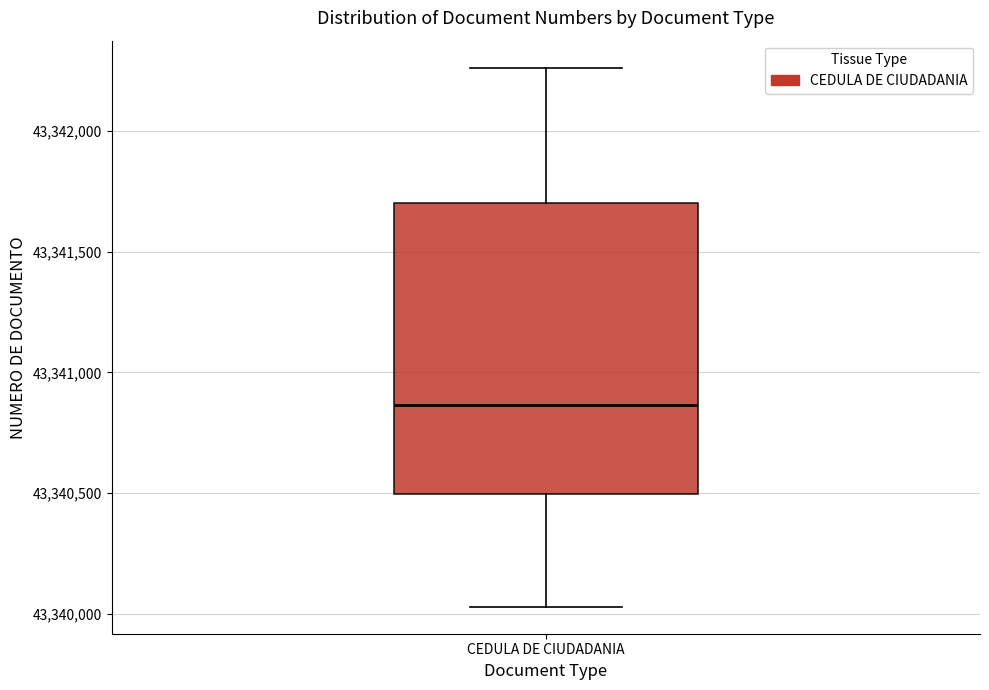

Transcribe this box plot: give where the median line is, the range the box spans, and where the two whiskers end, as read against the y-axis. The values are not printed on the chart, so give them approximately, as read against the axis.

median 43340850, box 43340500 to 43341700, whiskers 43340050 to 43342250